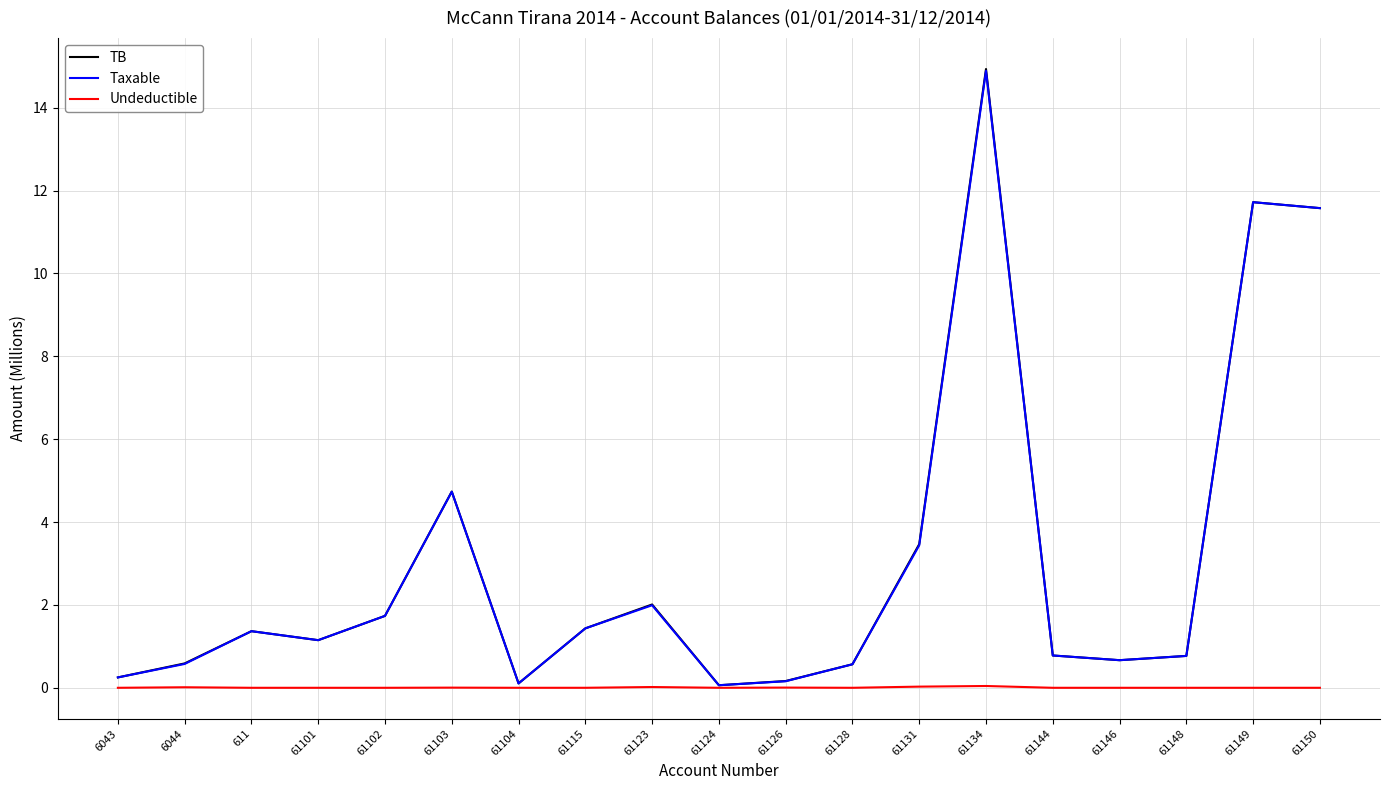

Which series has the widest spread of values?

TB